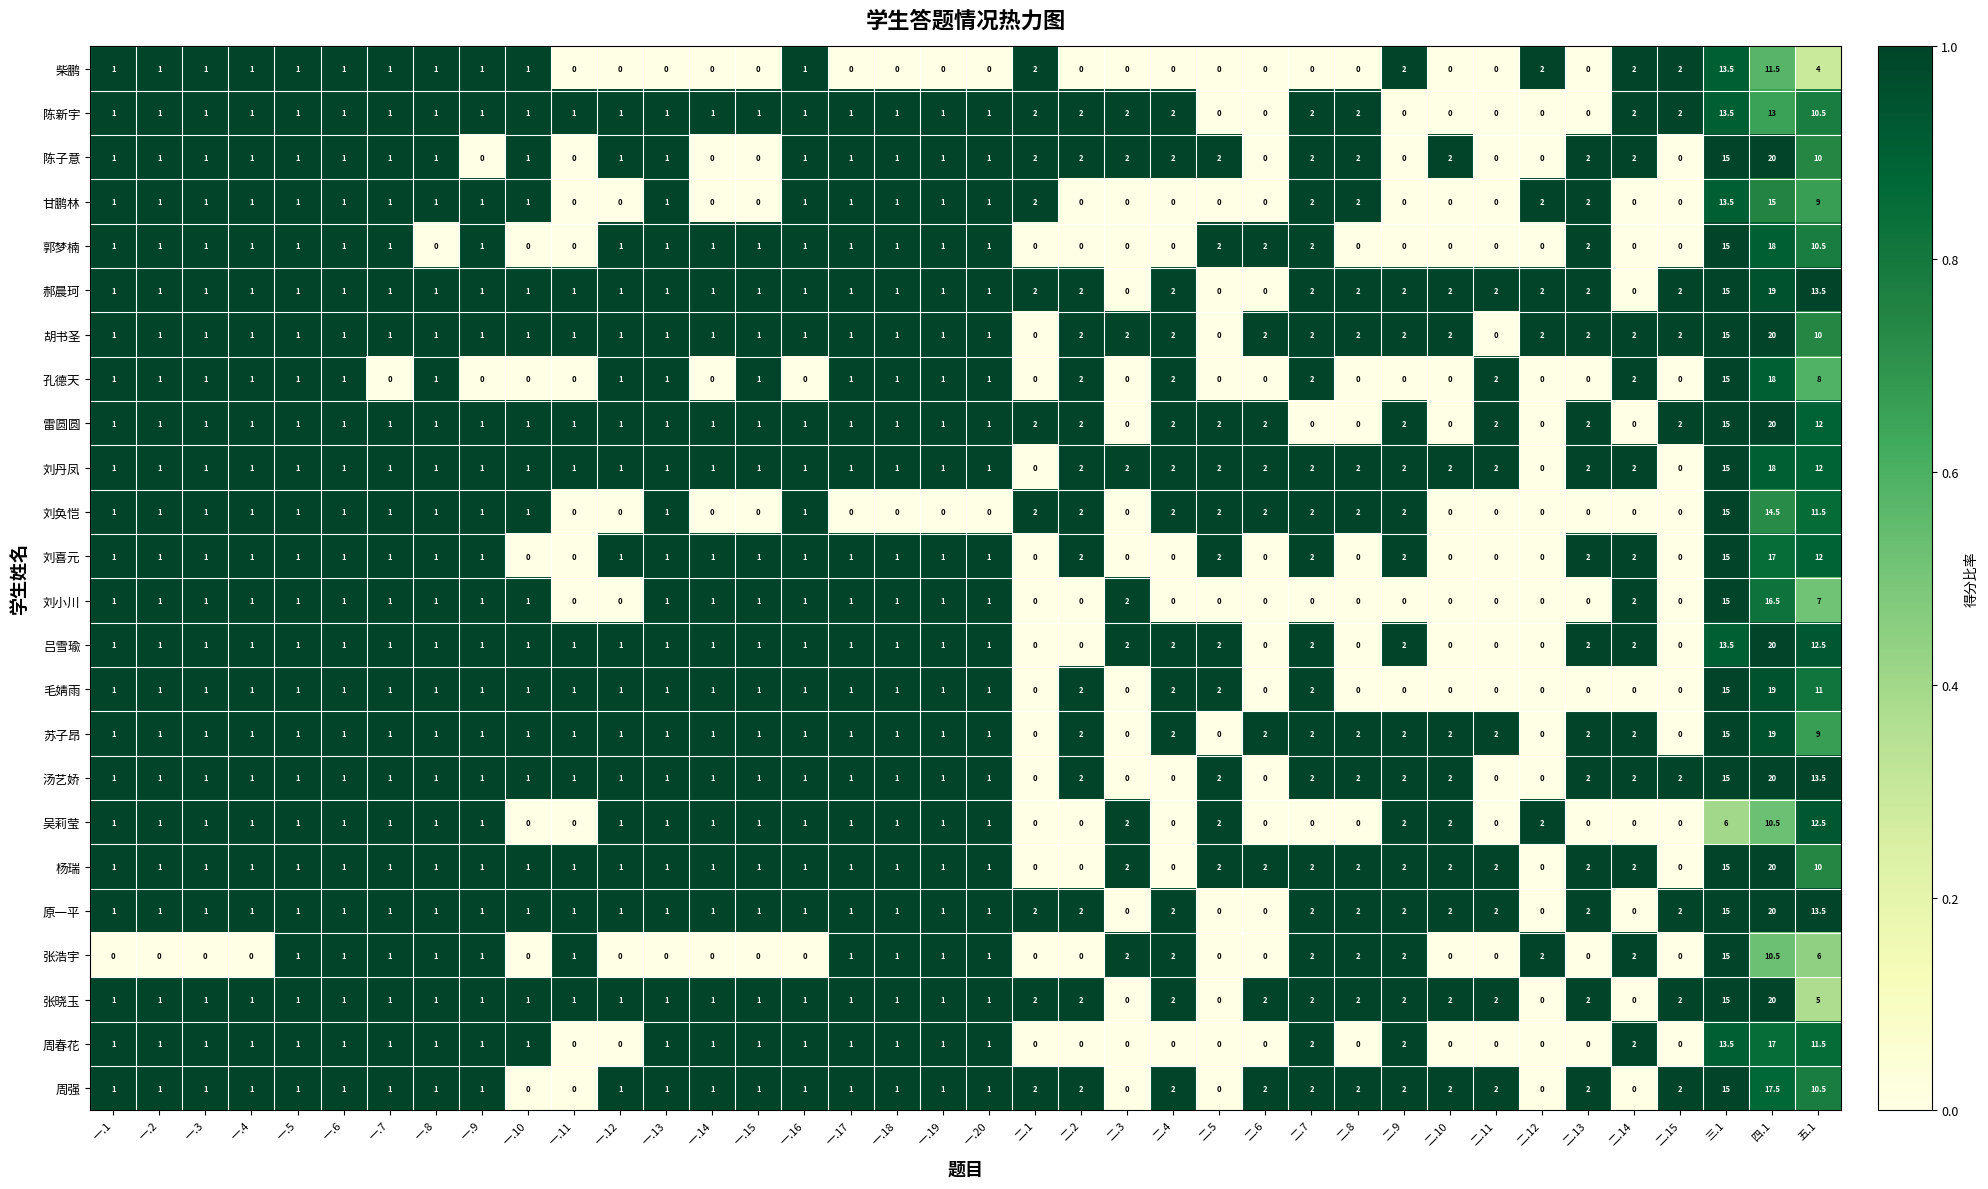

What is the average value of the 刘小川 series?

1.6